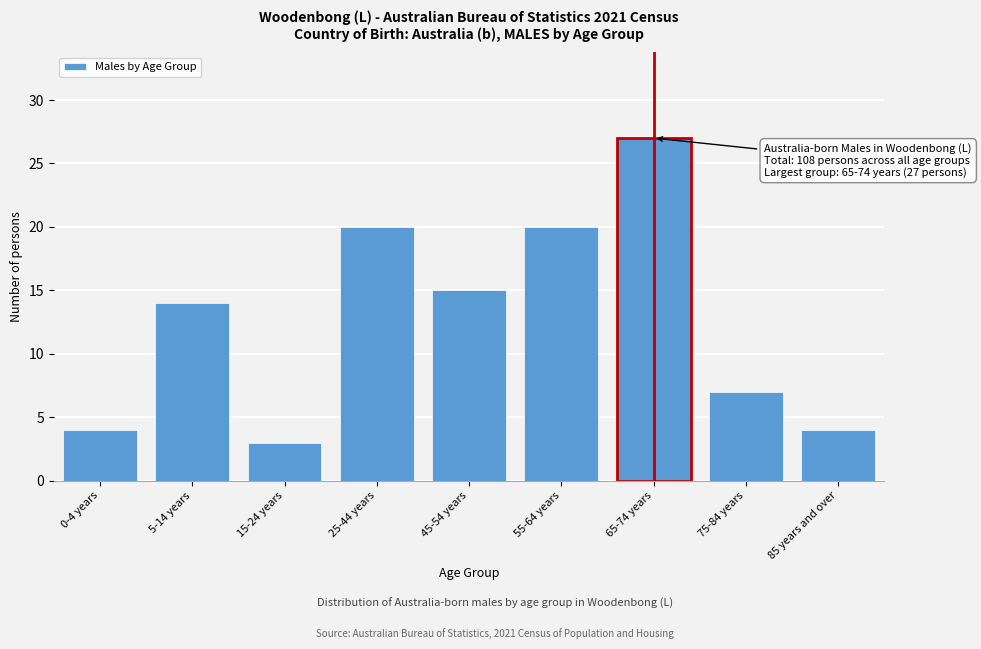

Reading left to right, what are all the values shown in this chart?

0-4 years=4	5-14 years=14	15-24 years=3	25-44 years=20	45-54 years=15	55-64 years=20	65-74 years=27	75-84 years=7	85 years and over=4